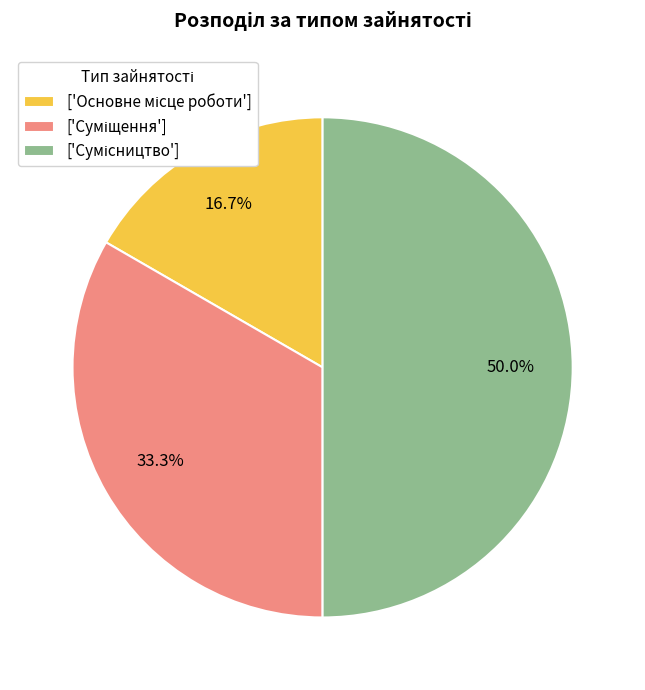

How many segments does this pie chart have?

3